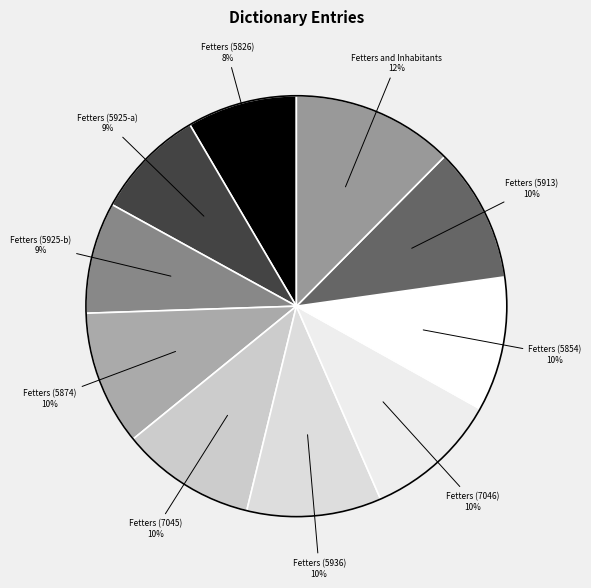

Count the number of slices in the pie.

10